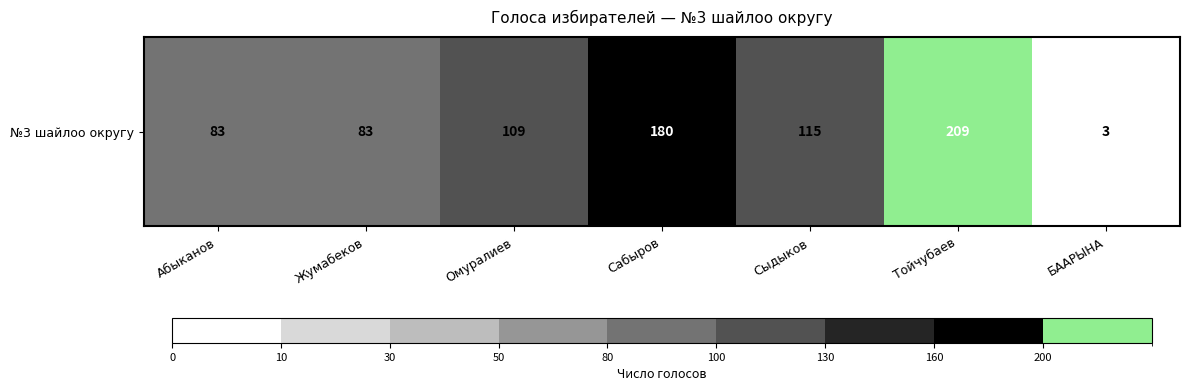

What is the difference between the maximum and second lowest values?

126